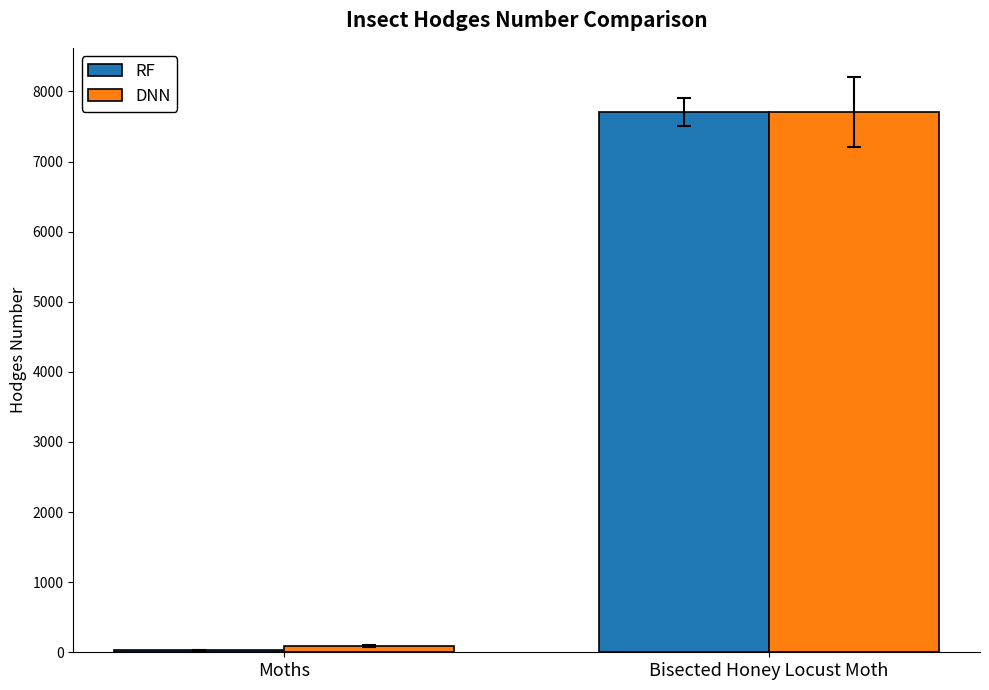

How many bars are there in each group?

2